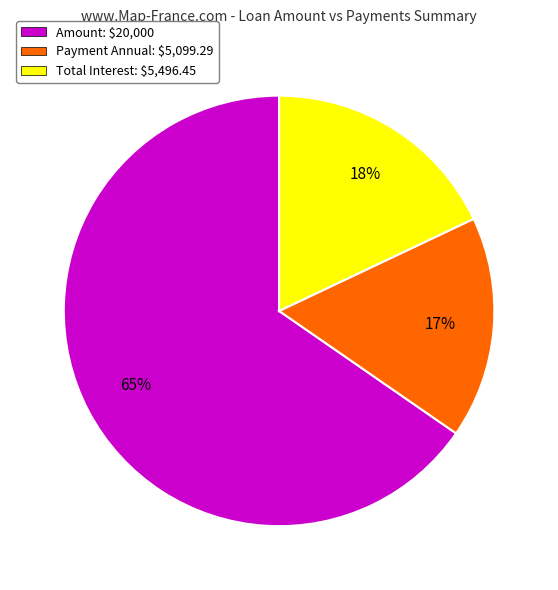

To the nearest percent, what is the average slice percentage?

33%